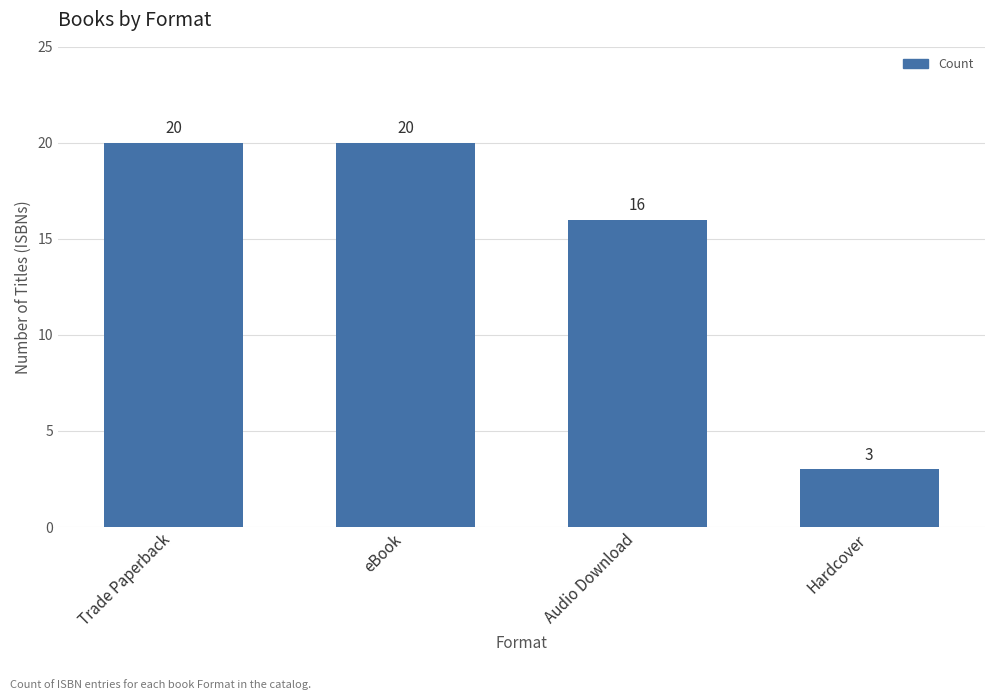

Reading left to right, extract all data points from this chart.

Trade Paperback=20	eBook=20	Audio Download=16	Hardcover=3